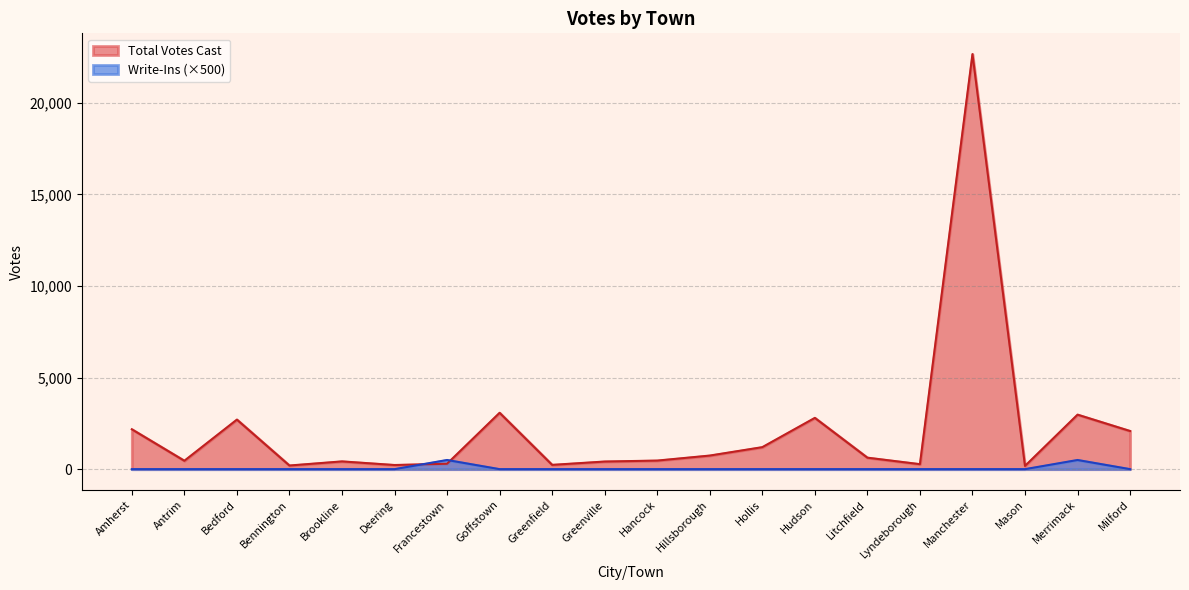

What position from the right is Greenfield?

12